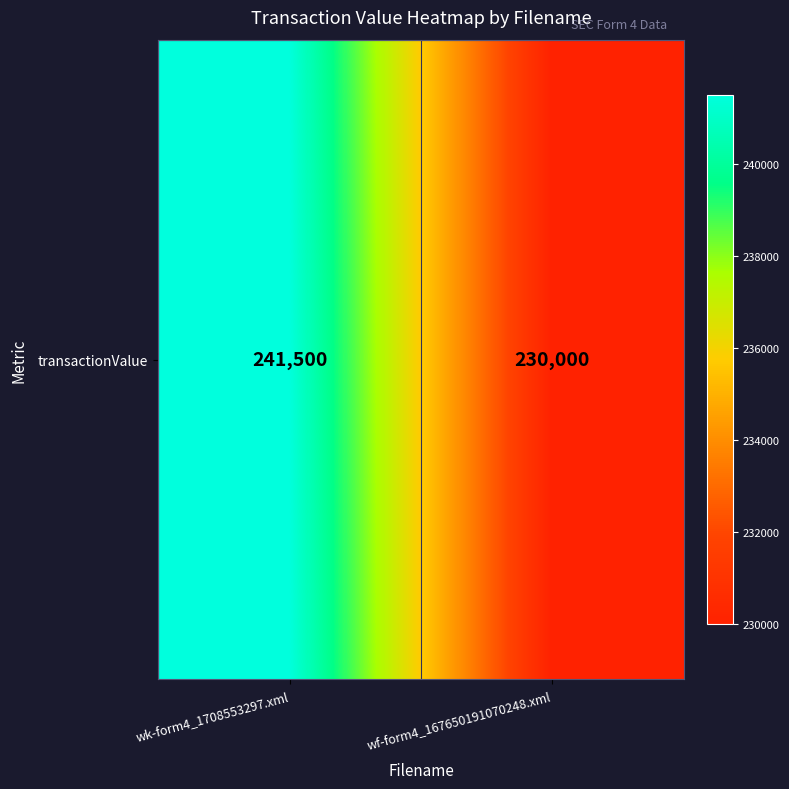

Reading left to right, extract all data points from this chart.

241500	230000